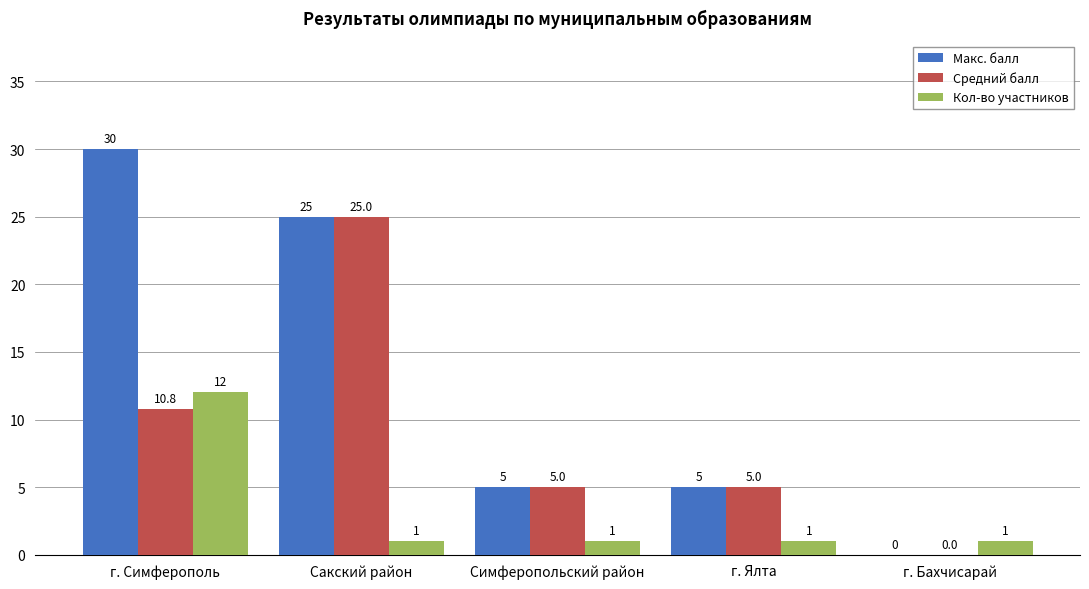

At which label does Средний балл reach its peak?

Сакский район